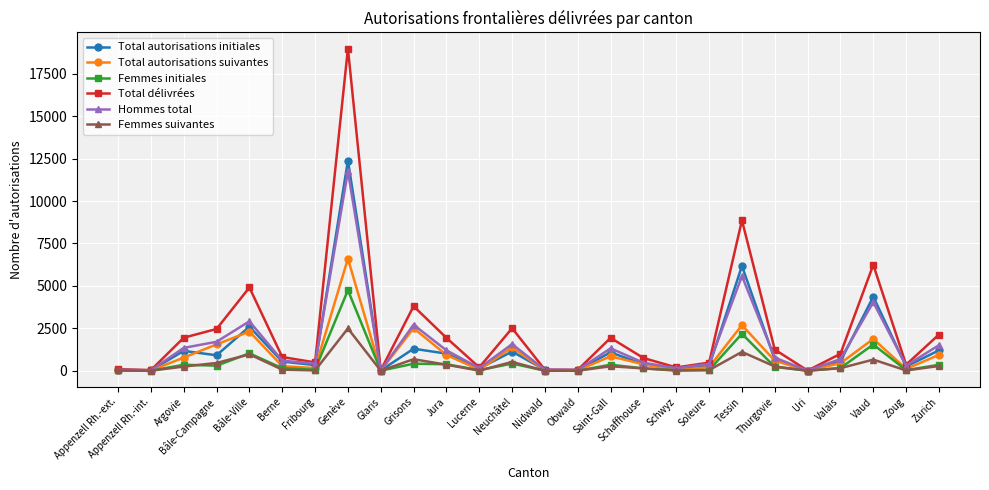

How many lines are shown in the chart?

6